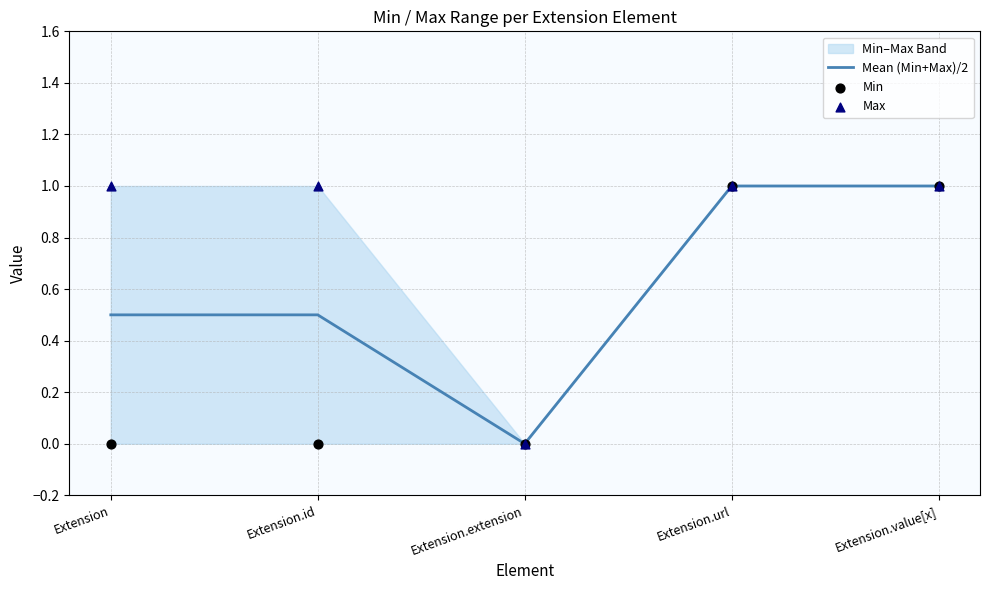

Which series contains the lowest Y value?

Mean (Min+Max)/2